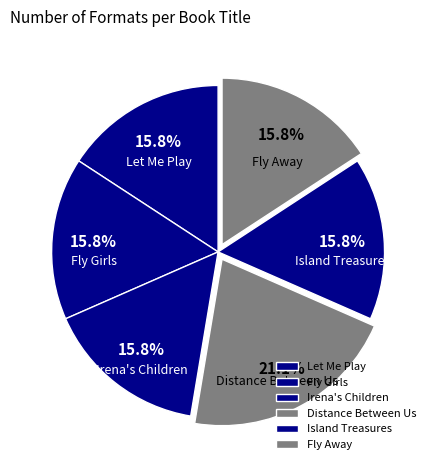

What is the ratio of the value at Distance Between Us to the value at Let Me Play?

1.3